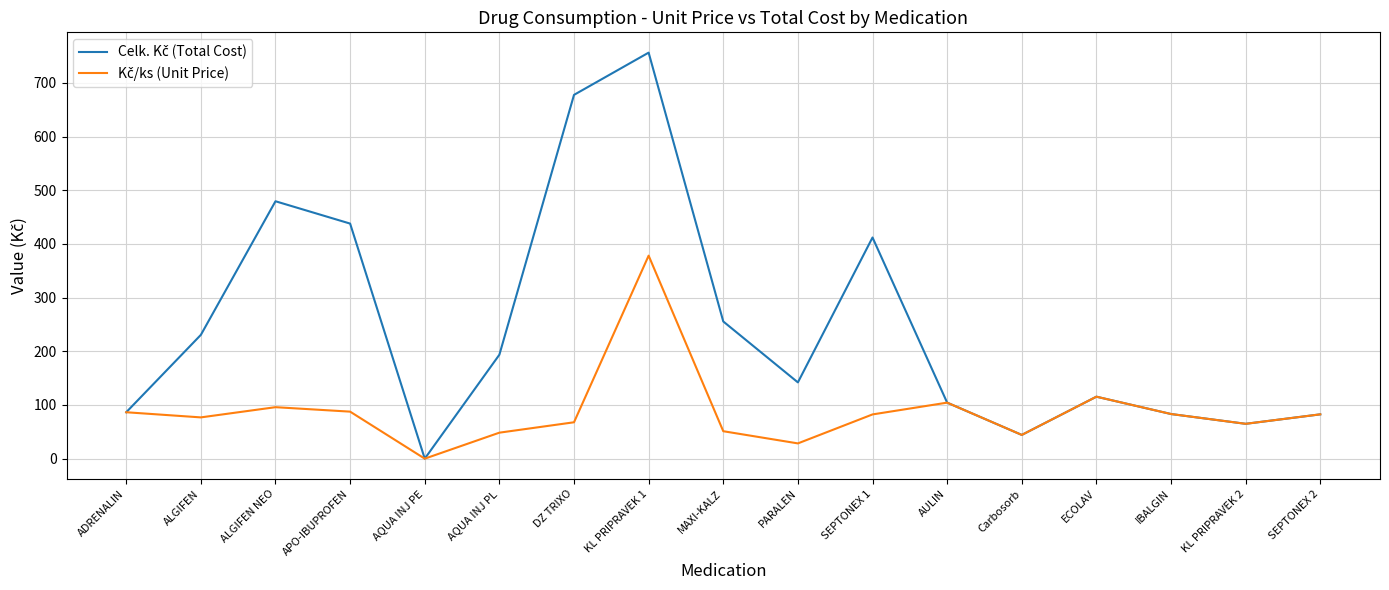

What is the difference between the highest and lowest values at PARALEN?

113.6